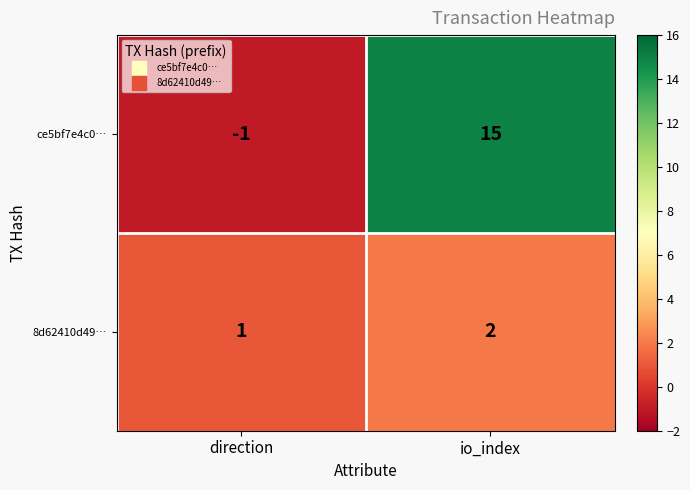

What is the maximum value shown in the chart?

15